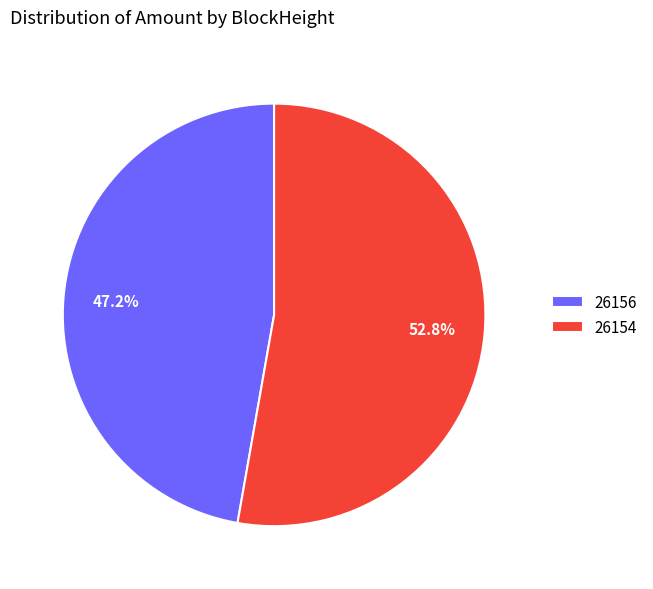

What is the largest slice in the pie chart?

26154